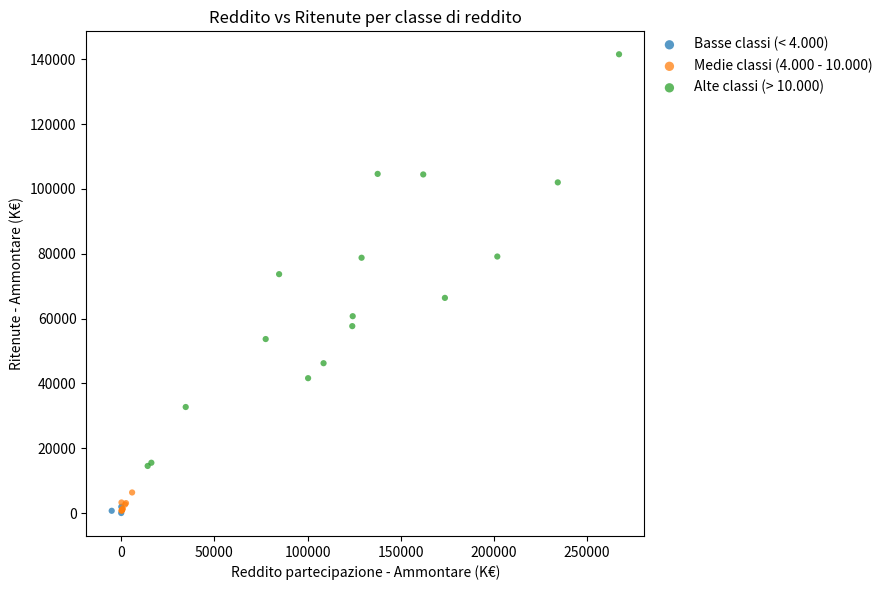

Which series contains the highest Y value?

Alte classi (> 10.000)